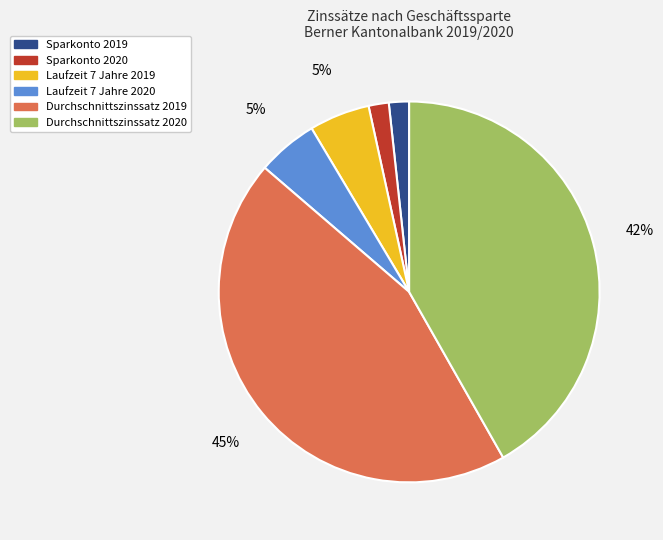

Is the sum of Sparkonto 2020 and Laufzeit 7 Jahre 2020 greater than half?

No